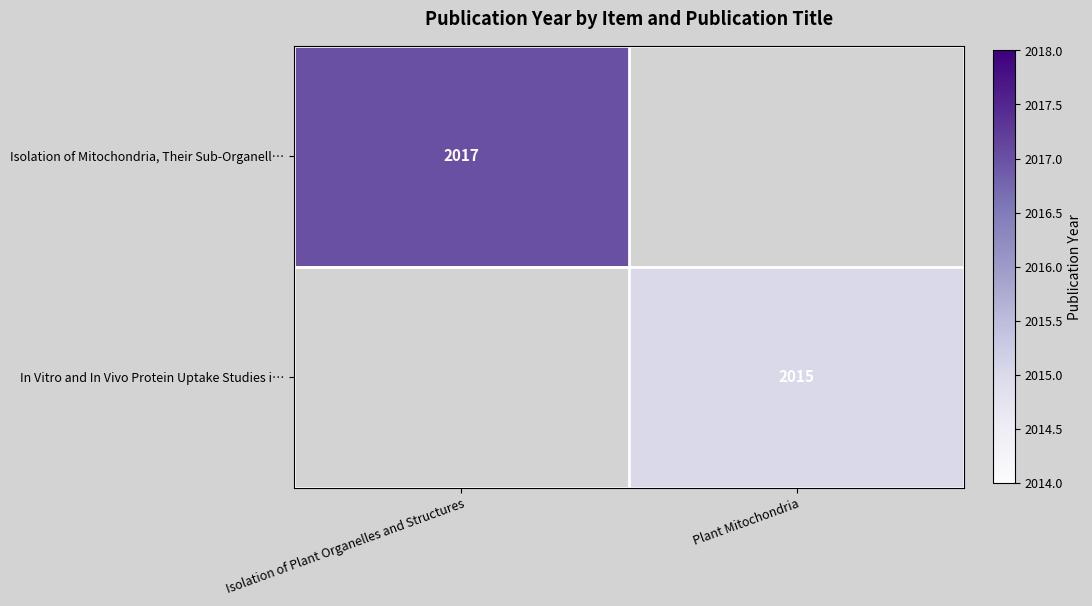

What is the greatest value displayed?

2017.0